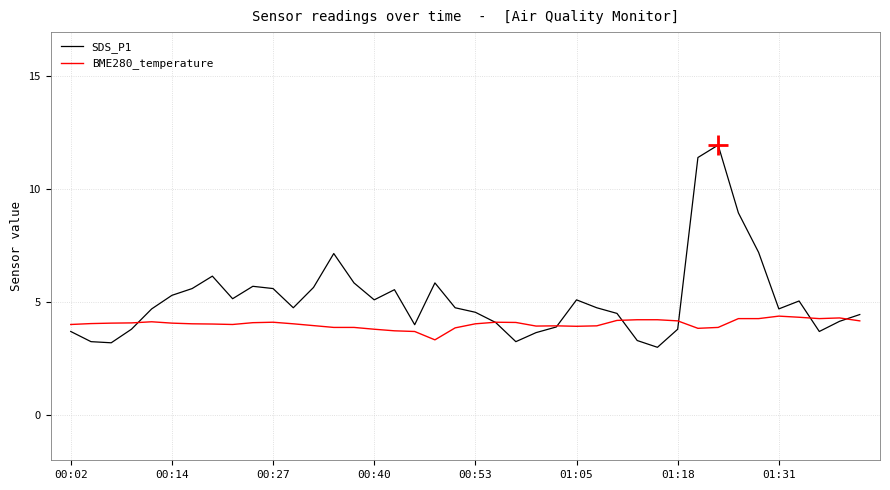

Which series has the widest spread of values?

SDS_P1